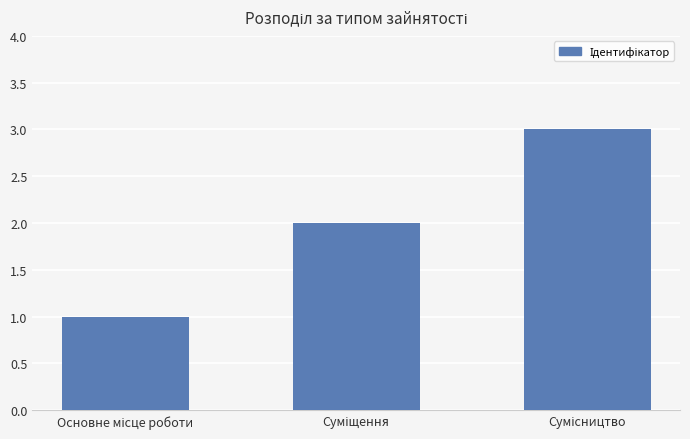

What is the sum of all values?

6